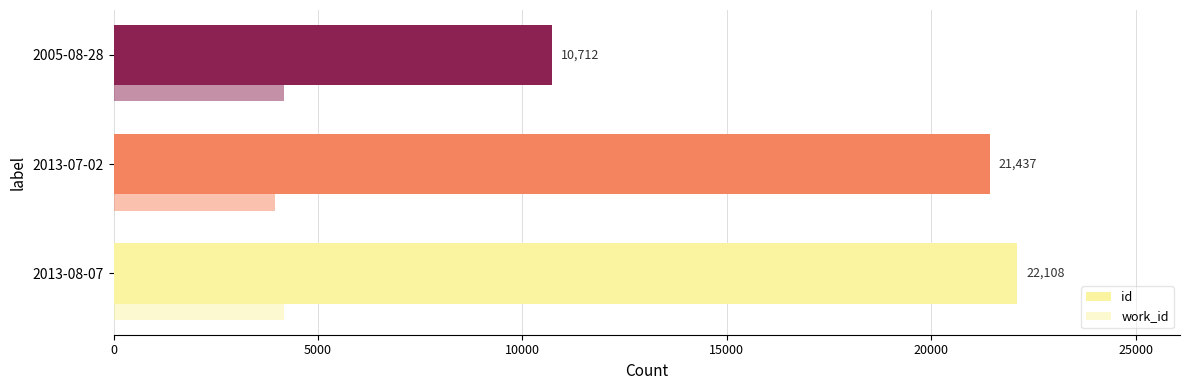

How many values in the work_id series are below 4153?

1